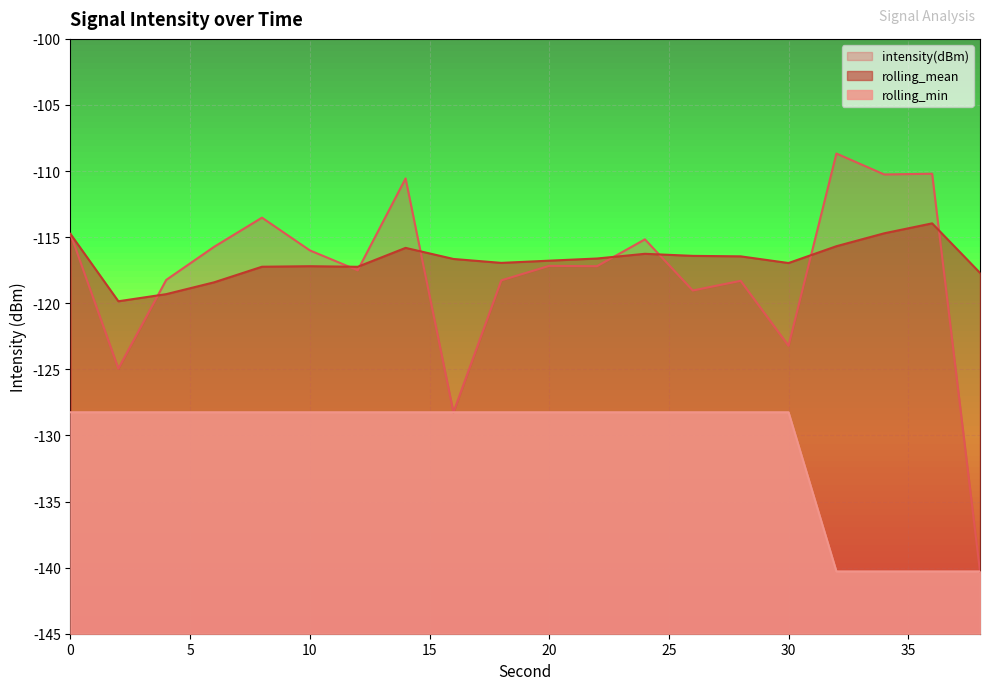

What is the approximate value of rolling_min at 10?

-128.2